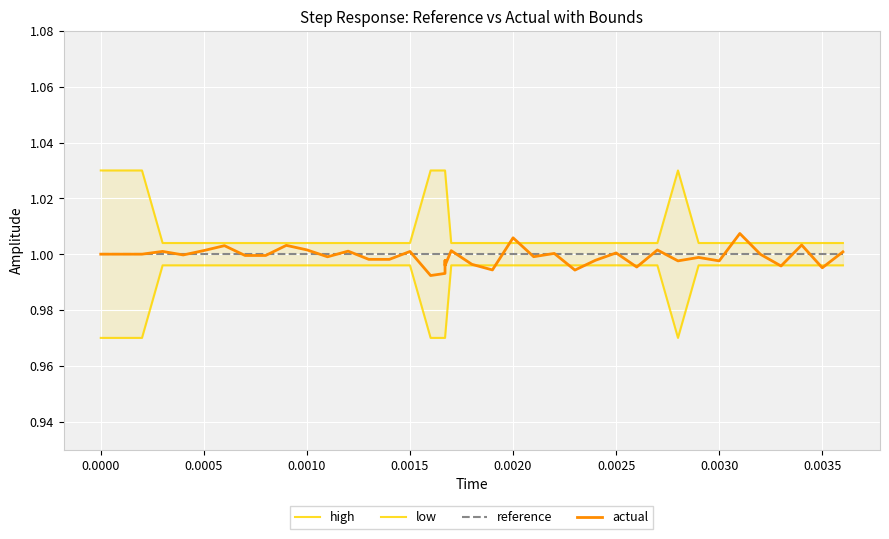

Does the chart display data point markers on the line(s)?

No